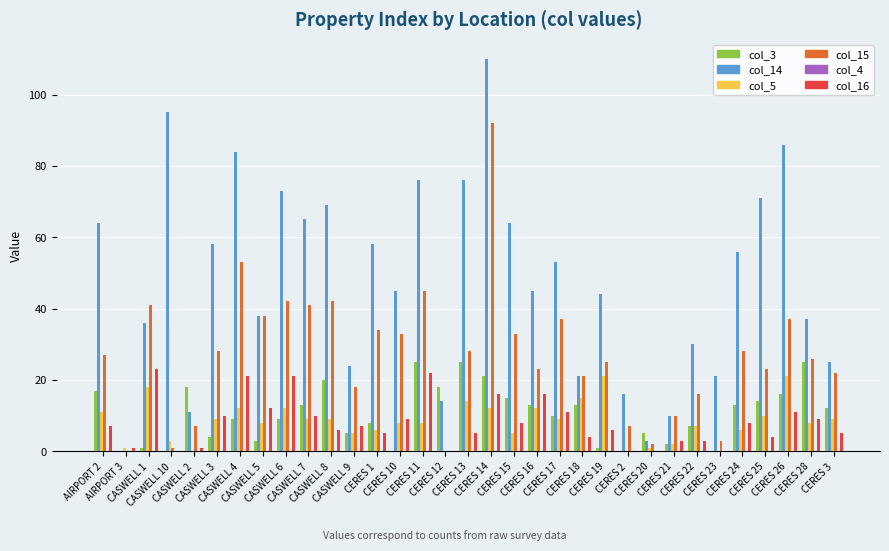

What is the label of the 10th bar from the right?

CERES 2